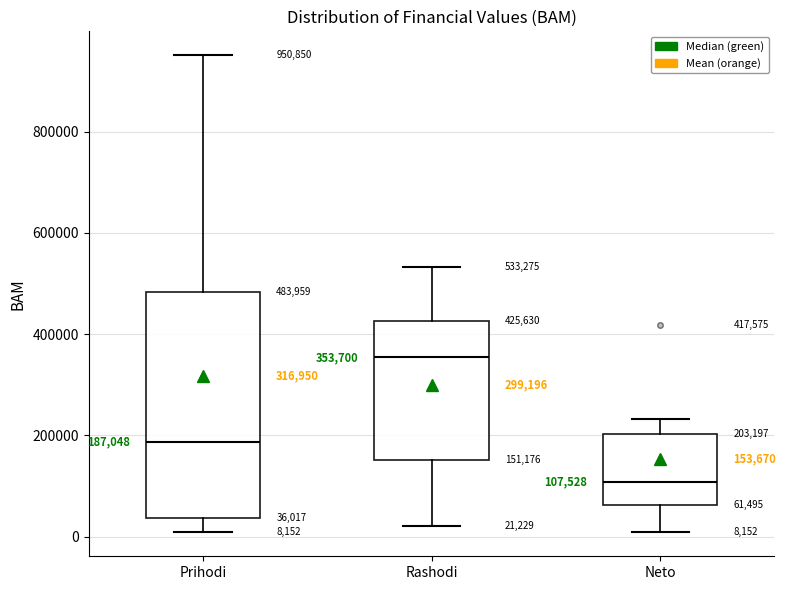

Which box is the tallest, from its lower edge to its upper edge?

Prihodi